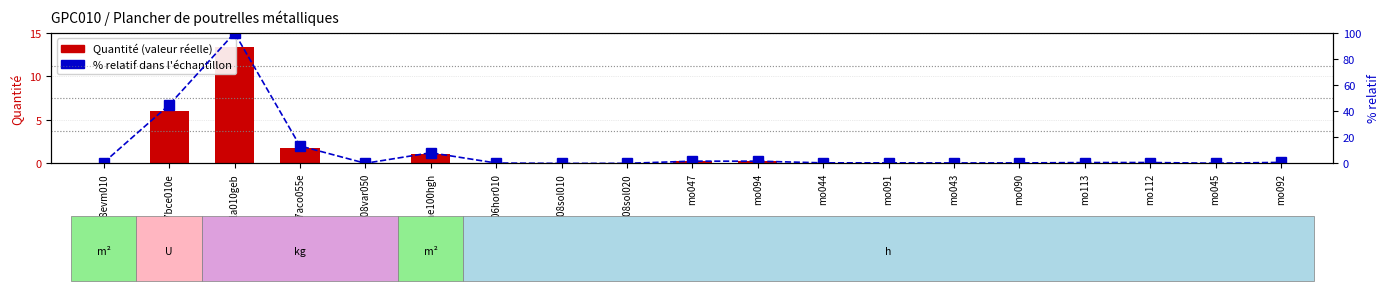

What is the label of the 17th bar from the left?

mo112